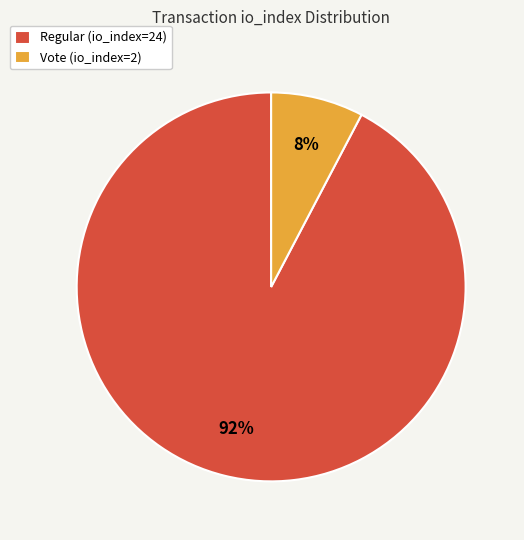

Do Vote (io_index=2) and Regular (io_index=24) together represent more than half of the pie?

Yes